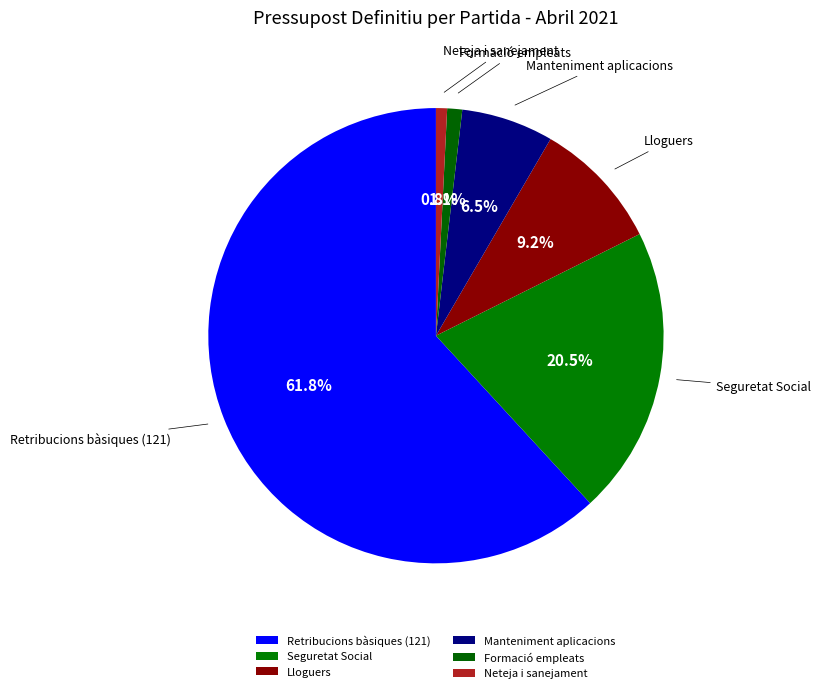

Which category has the biggest portion of the pie?

Retribucions bàsiques (121)